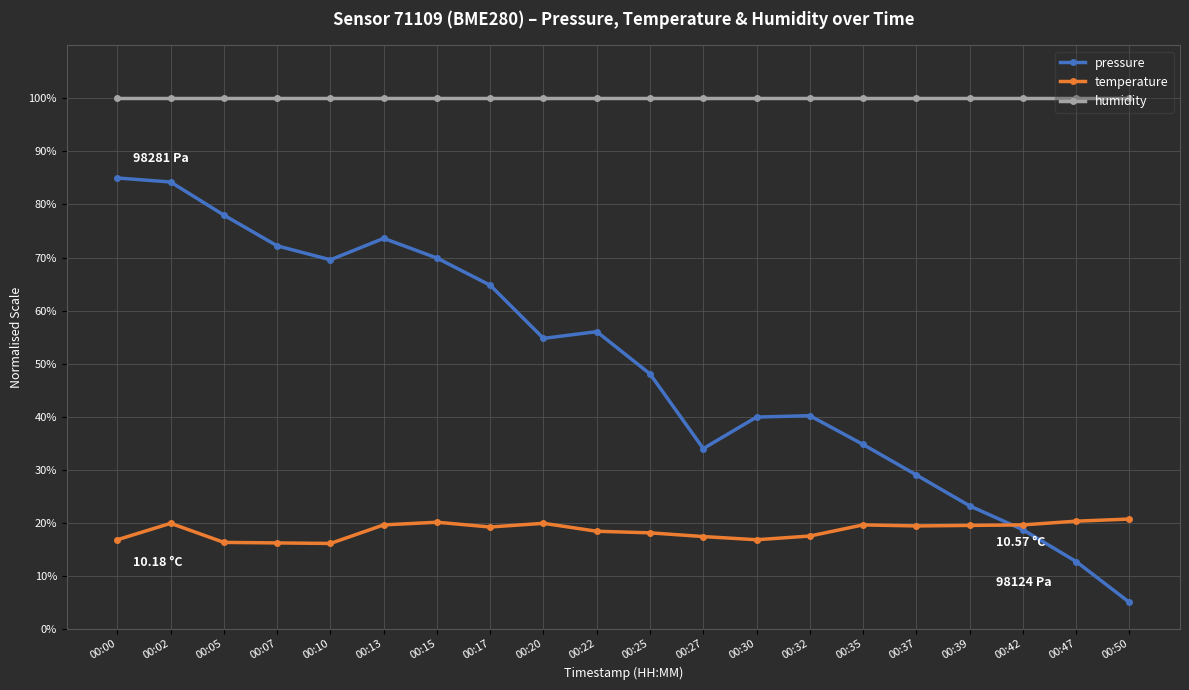

Is this an area chart (filled region under the line)?

No